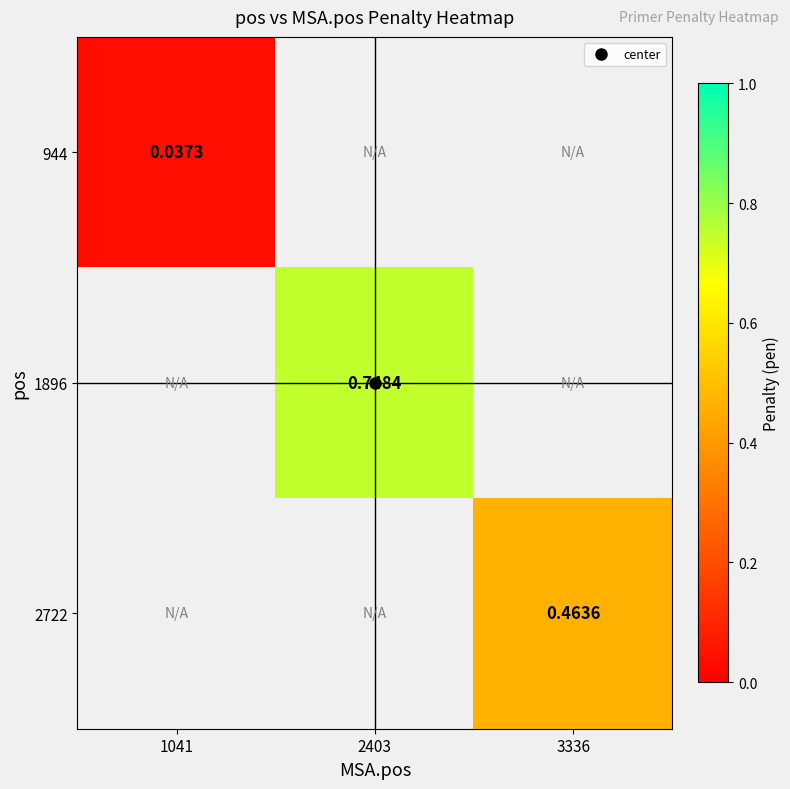

Count the number of data series in this chart.

3